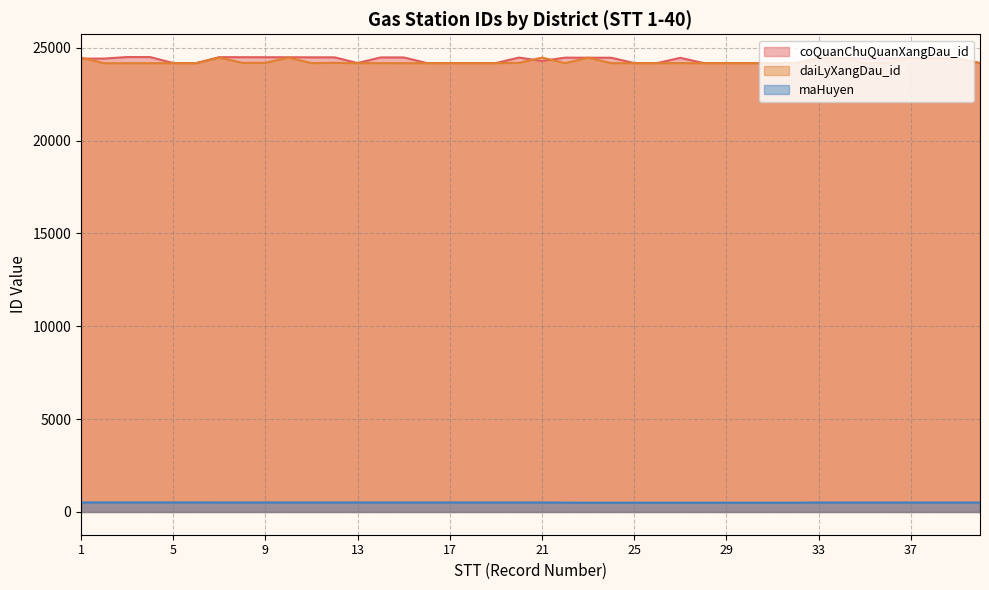

In coQuanChuQuanXangDau_id, how many points are higher than both neighbors (excluding endpoints)?

8